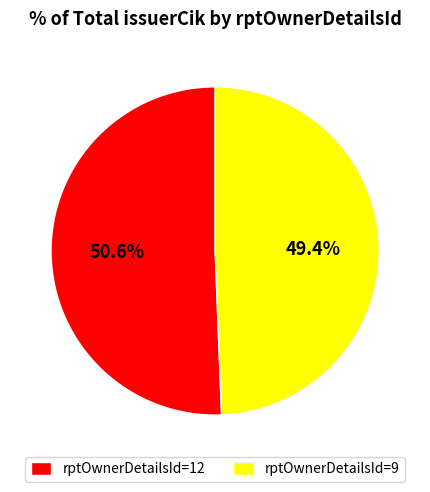

Do rptOwnerDetailsId=12 and rptOwnerDetailsId=9 together represent more than half of the pie?

Yes